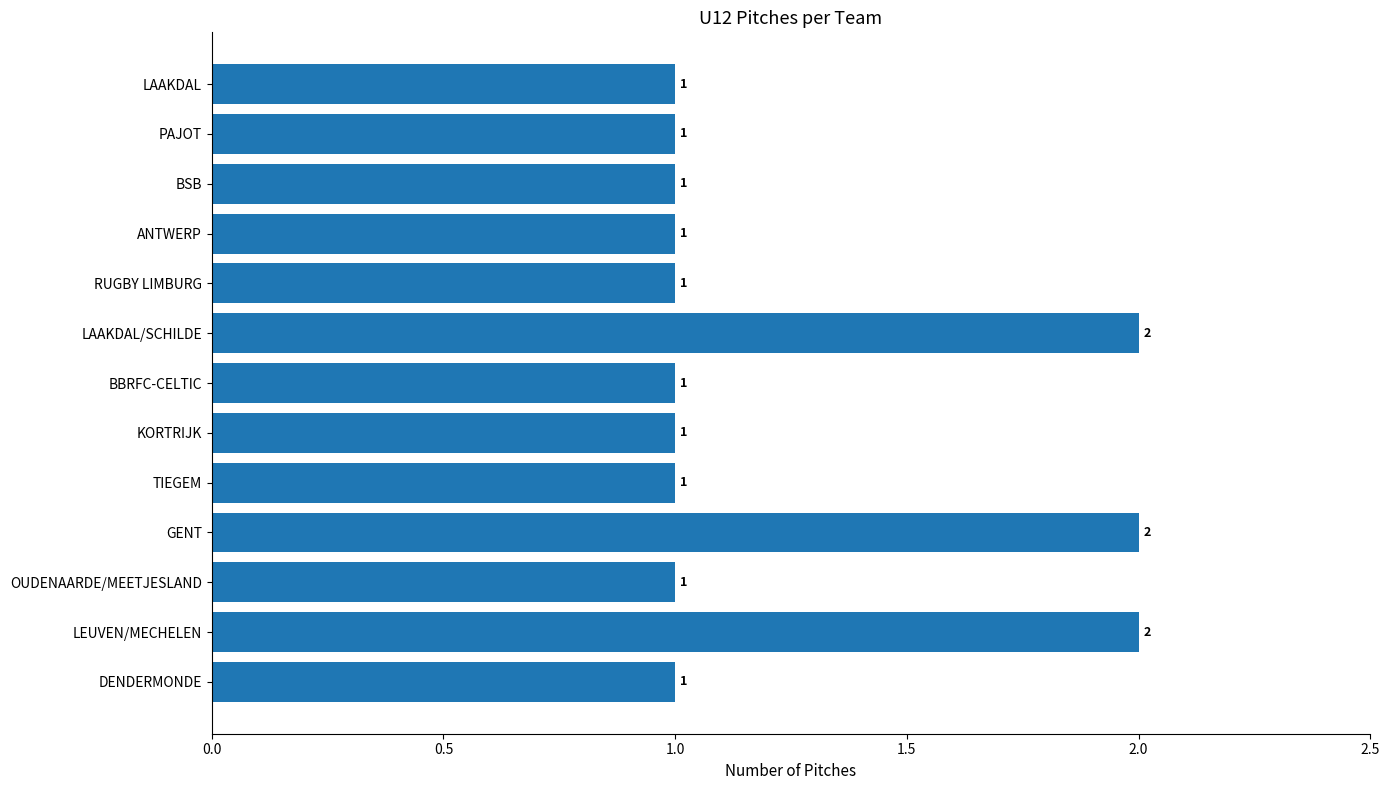

What is the sum of all values?

16